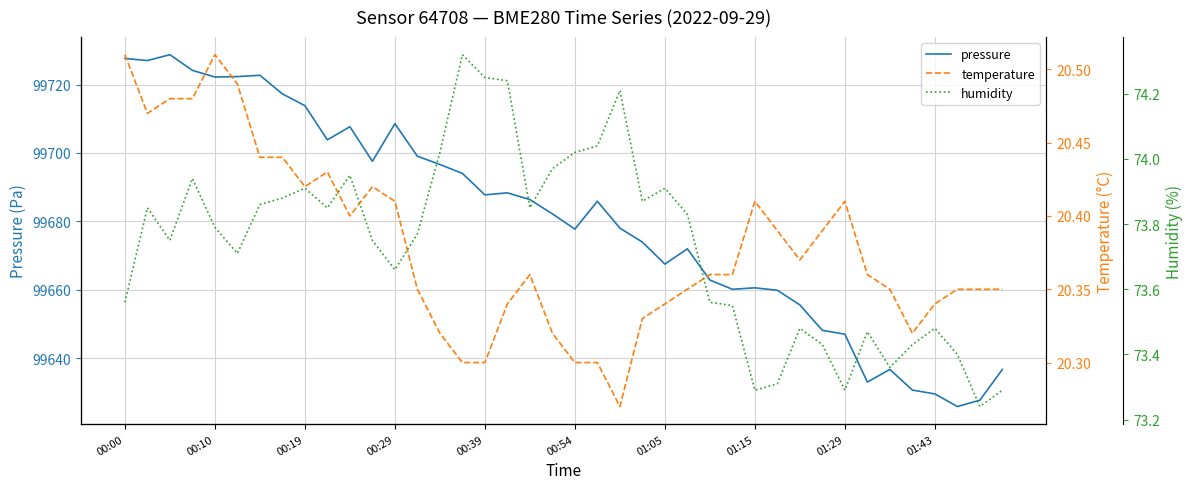

In humidity, how many points are higher than both neighbors (excluding endpoints)?

10